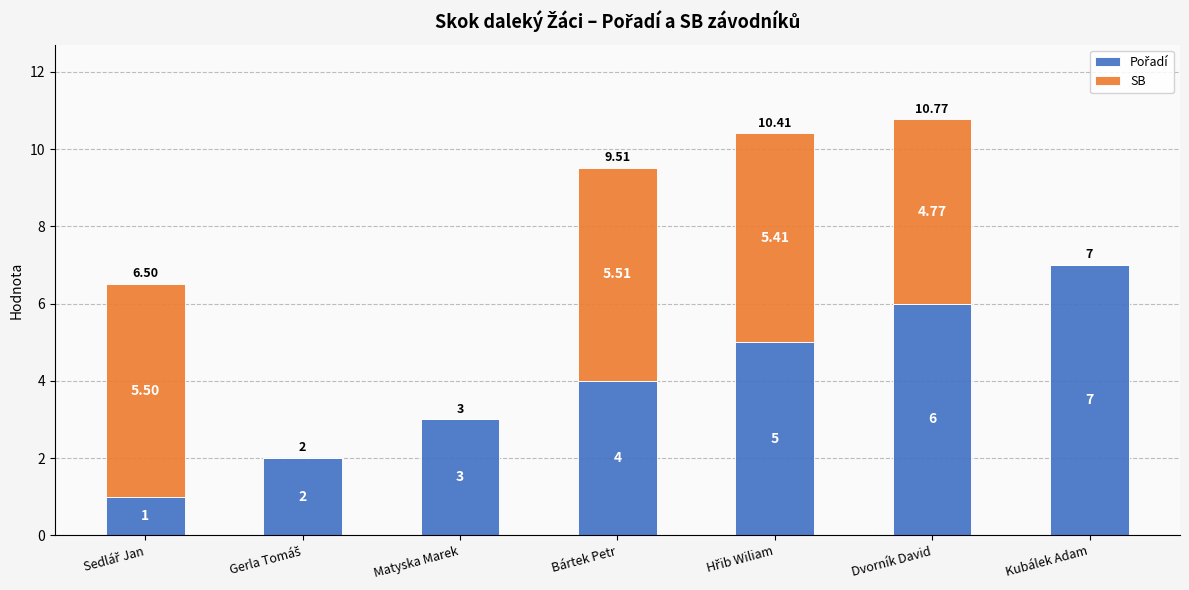

At which category is the sum across all series the highest?

Dvorník David